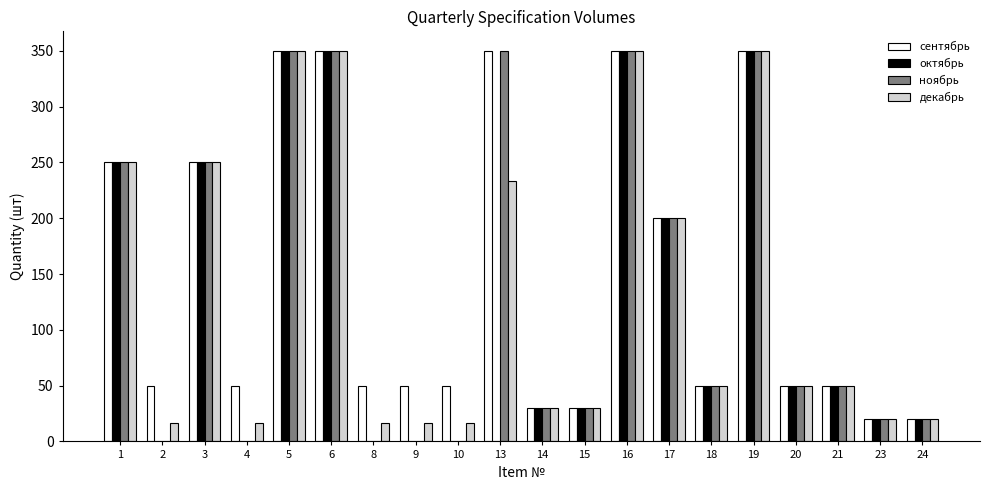

What are all the series names shown in the legend?

сентябрь, октябрь, ноябрь, декабрь